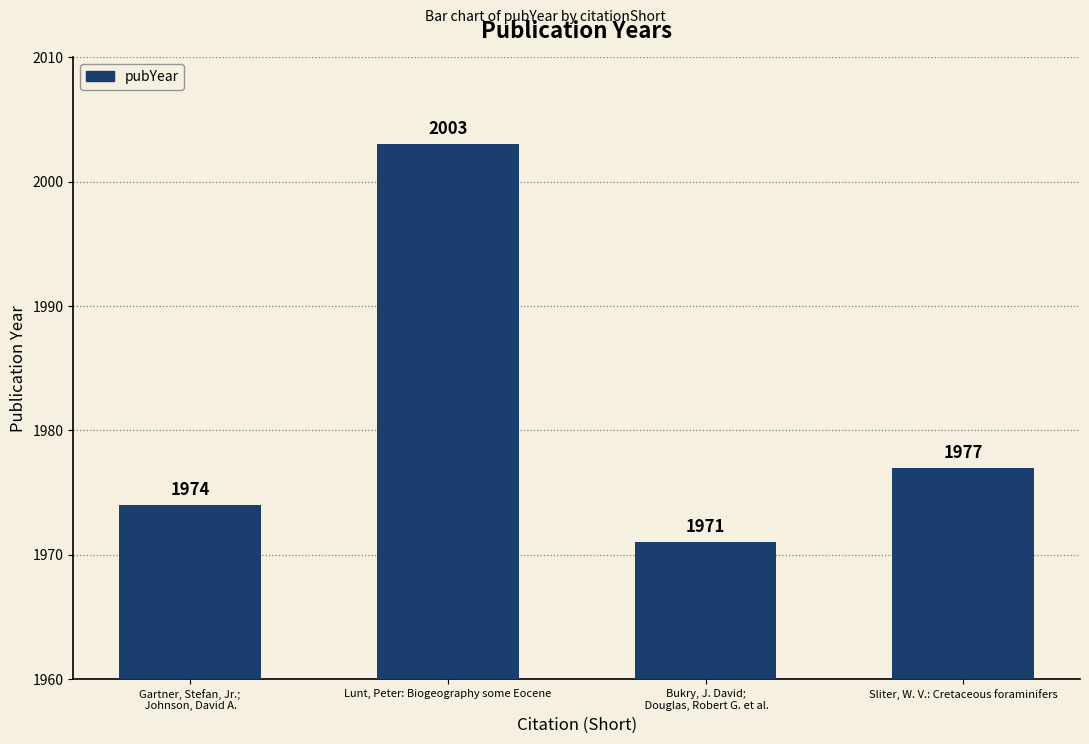

Rank the categories by value from lowest to highest.

Bukry, J. David;
 Douglas, Robert G. et al., Gartner, Stefan, Jr.;
 Johnson, David A., Sliter, W. V.: Cretaceous foraminifers, Lunt, Peter: Biogeography some Eocene